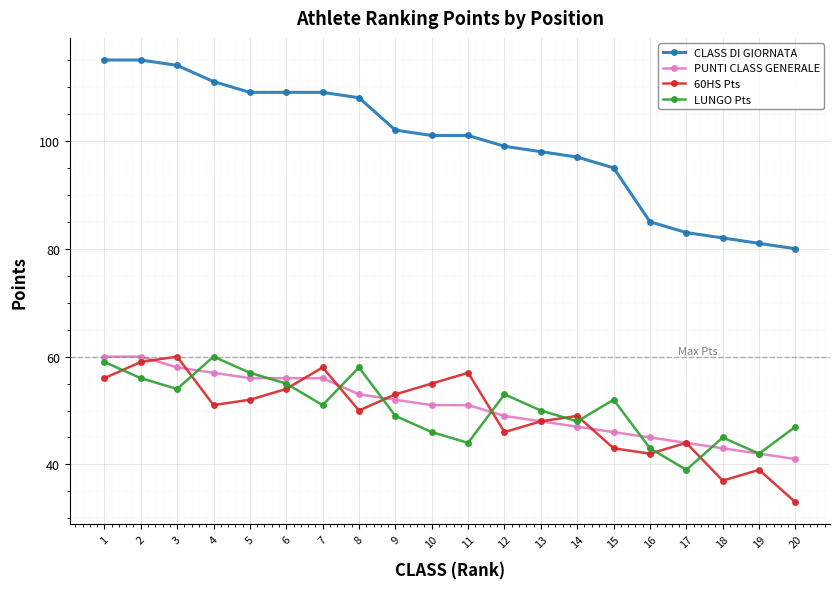

Which category has the lowest value in the CLASS DI GIORNATA series?

20